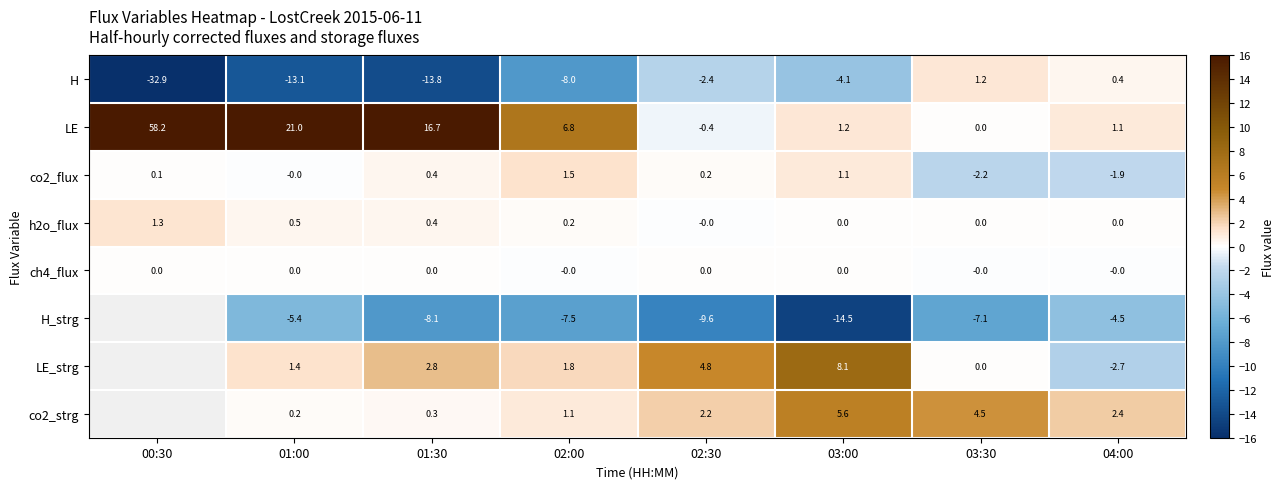

What is the difference between the H_strg values at 03:30 and 01:00?

1.7